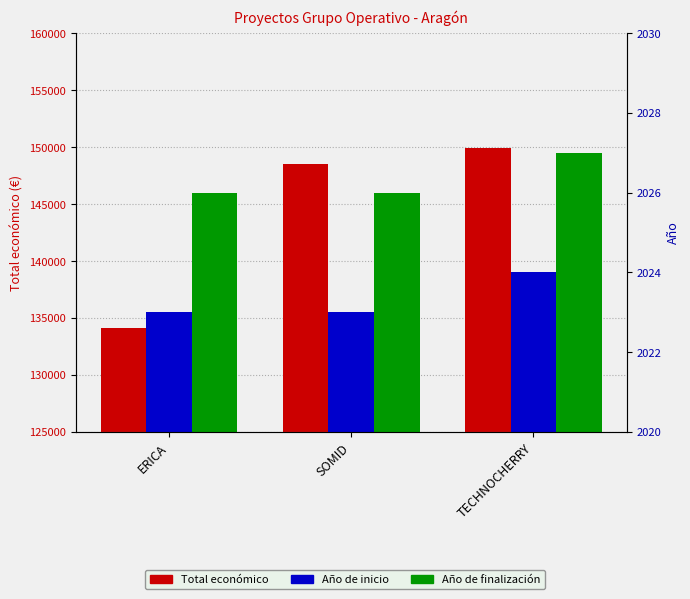

What is the minimum value shown in the chart?

2023